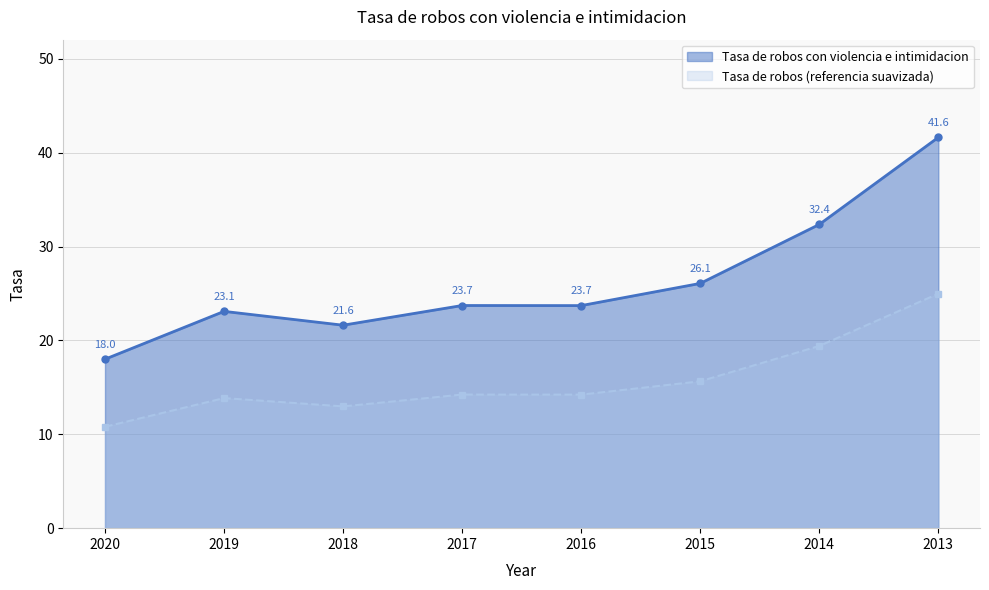

How many values are below 23?

2